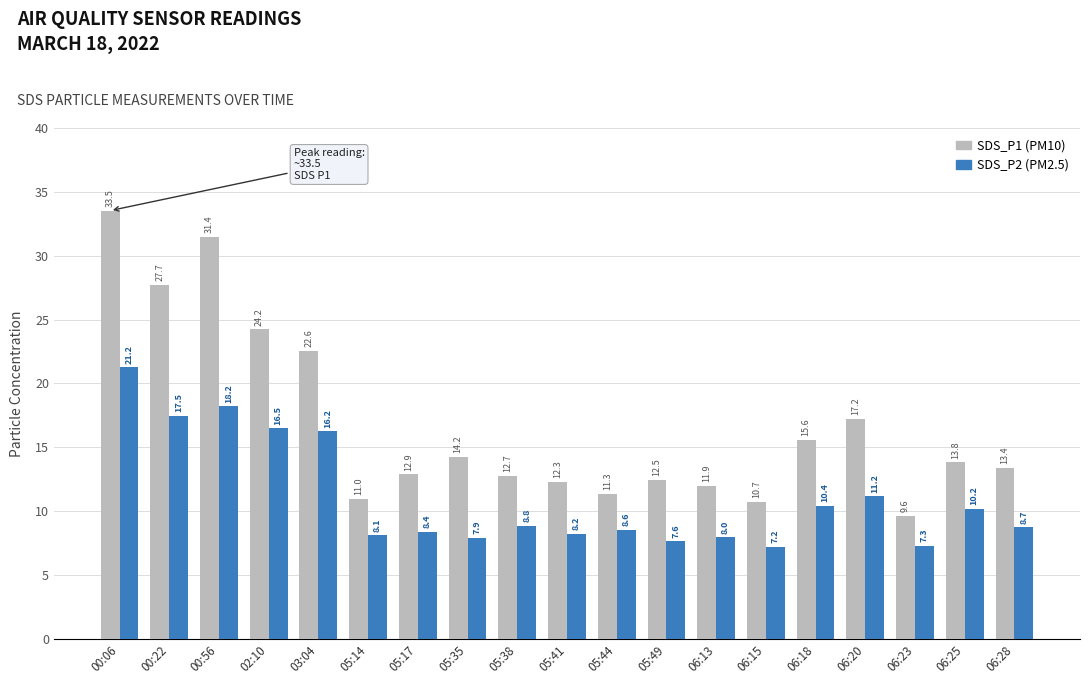

Which category has the lowest value across all series?

06:15